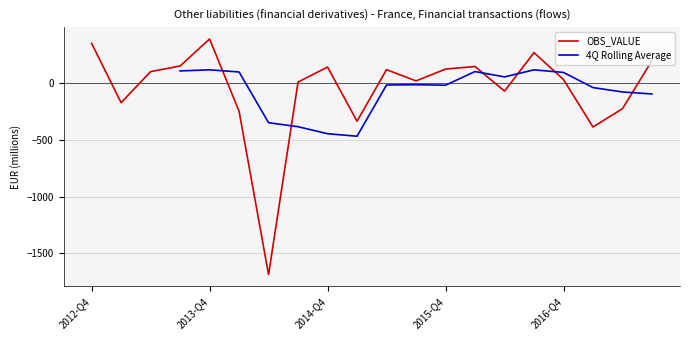

What is the value of the 13th point from the left?

124